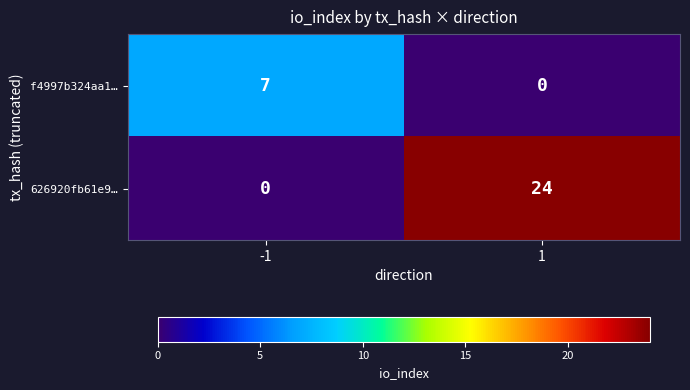

The f4997b324aa1… series shows -4 at 1. True or false?

False